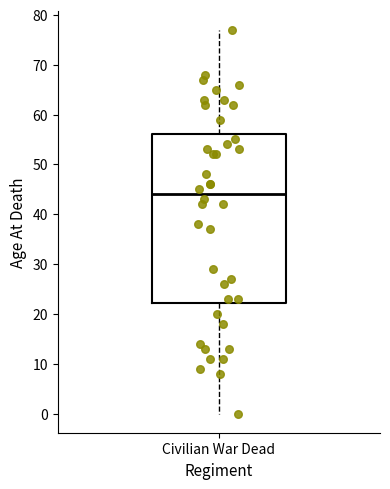

Where is the upper edge of the box for Civilian War Dead on the y-axis? The values are not printed on the chart, so give them approximately, as read against the axis.

56